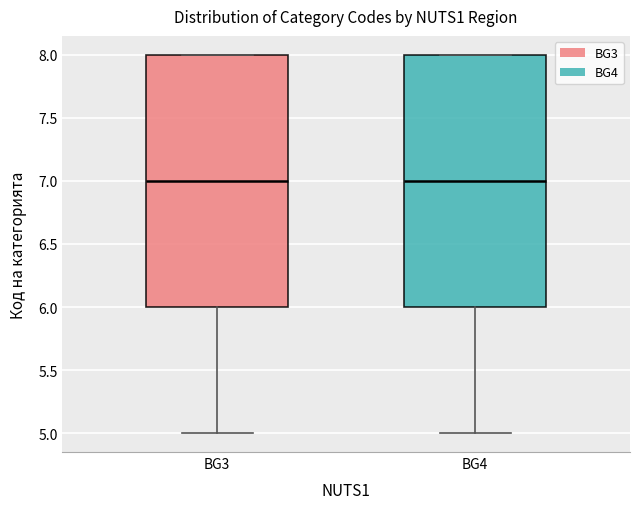

Reading left to right, read every box against the y-axis: the position of its median line, the range the box covers, and the ends of its whiskers. The values are not printed on the chart, so give them approximately, as read against the axis.

BG3: median 7, box 6 to 8, whiskers 5 to 8
BG4: median 7, box 6 to 8, whiskers 5 to 8